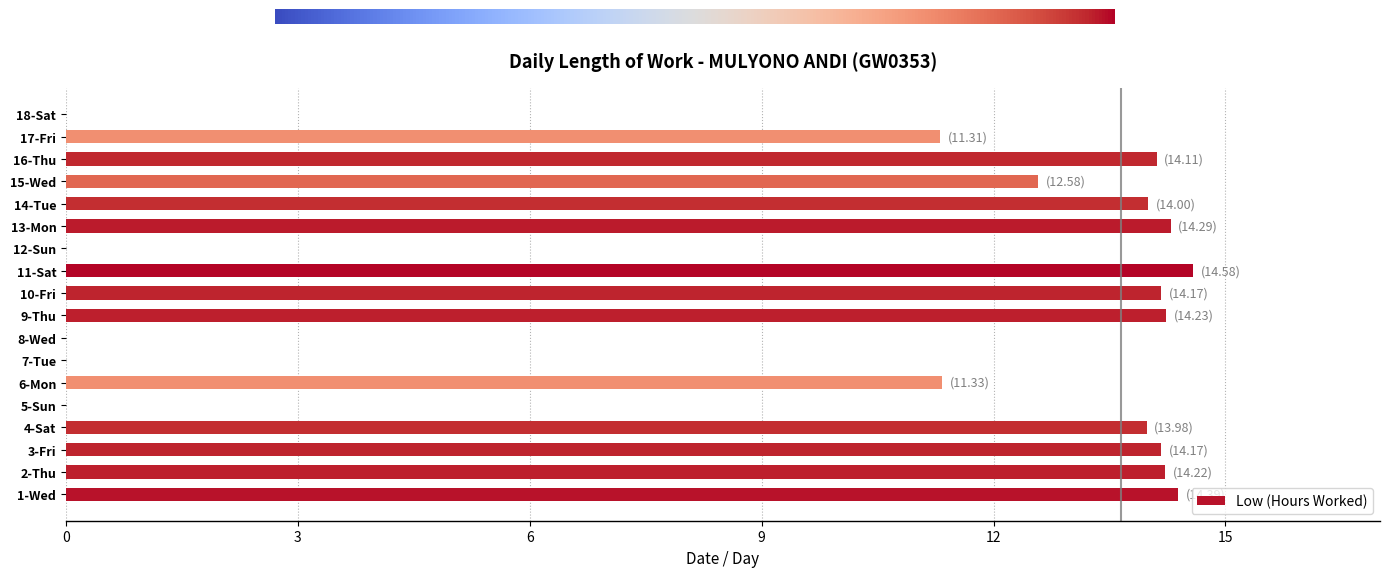

The value at 4-Sat is 9.3. True or false?

False